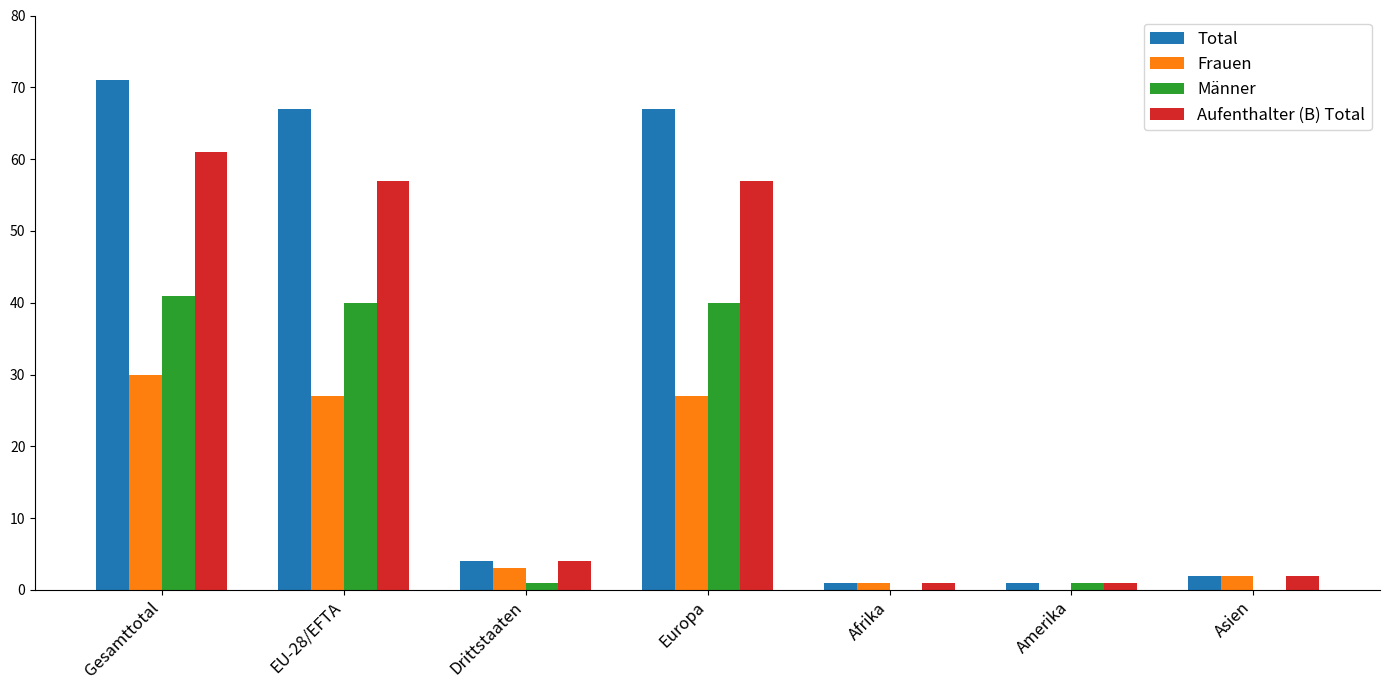

The value of Frauen at Asien is 2. True or false?

True